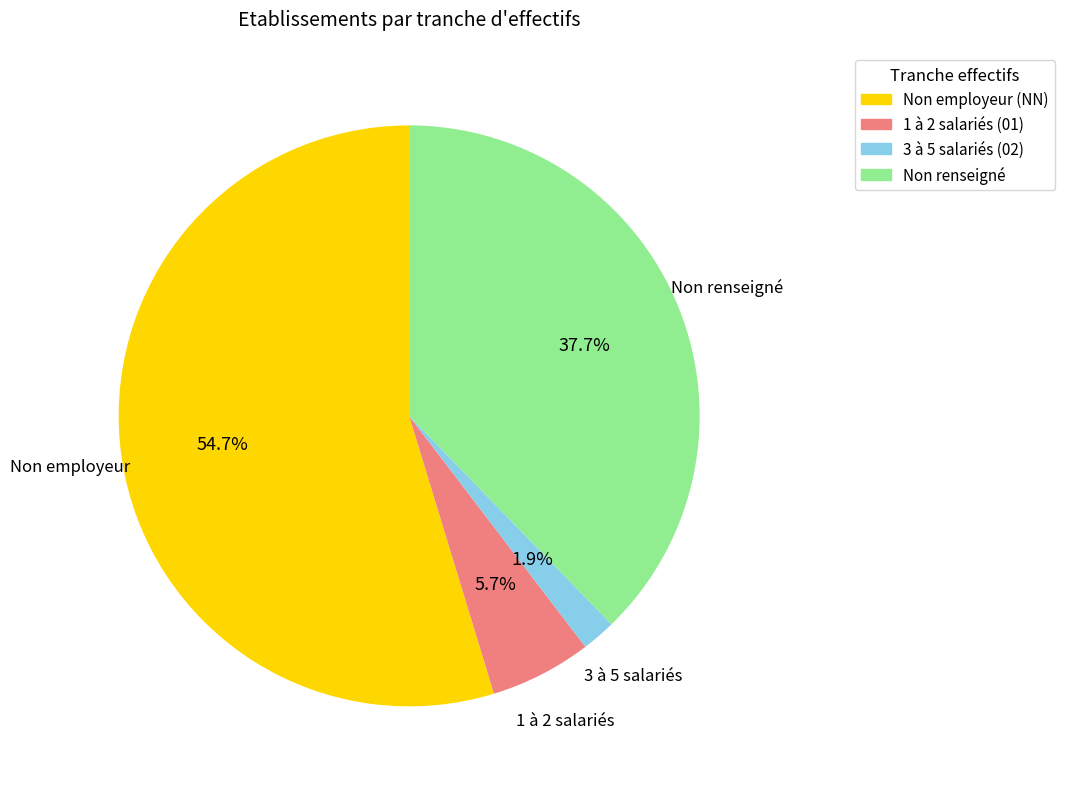

Does any single category account for the majority?

Yes